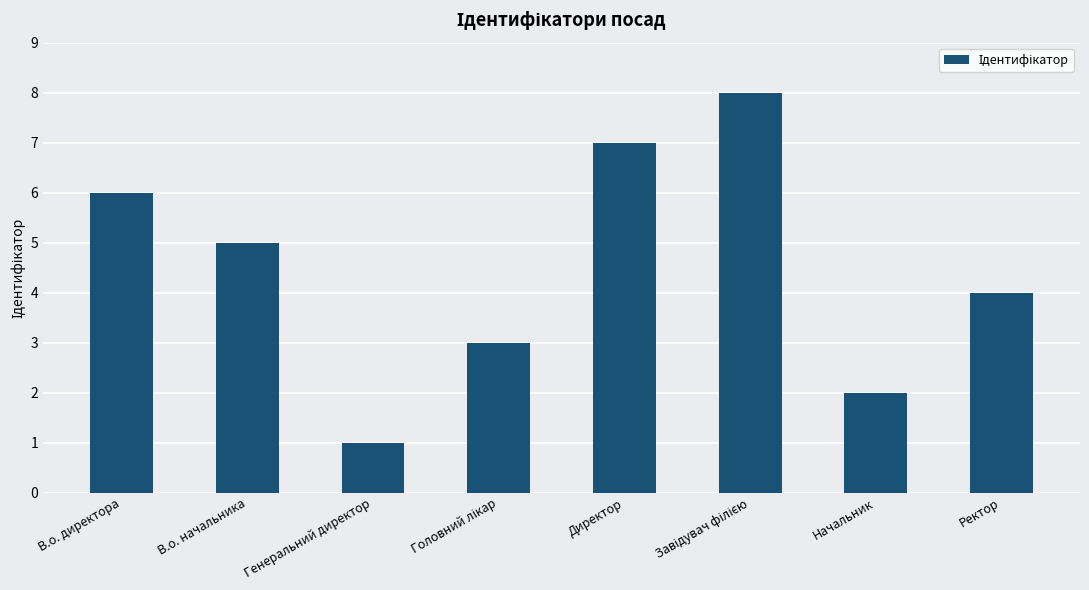

What value does the data have at Ректор?

4